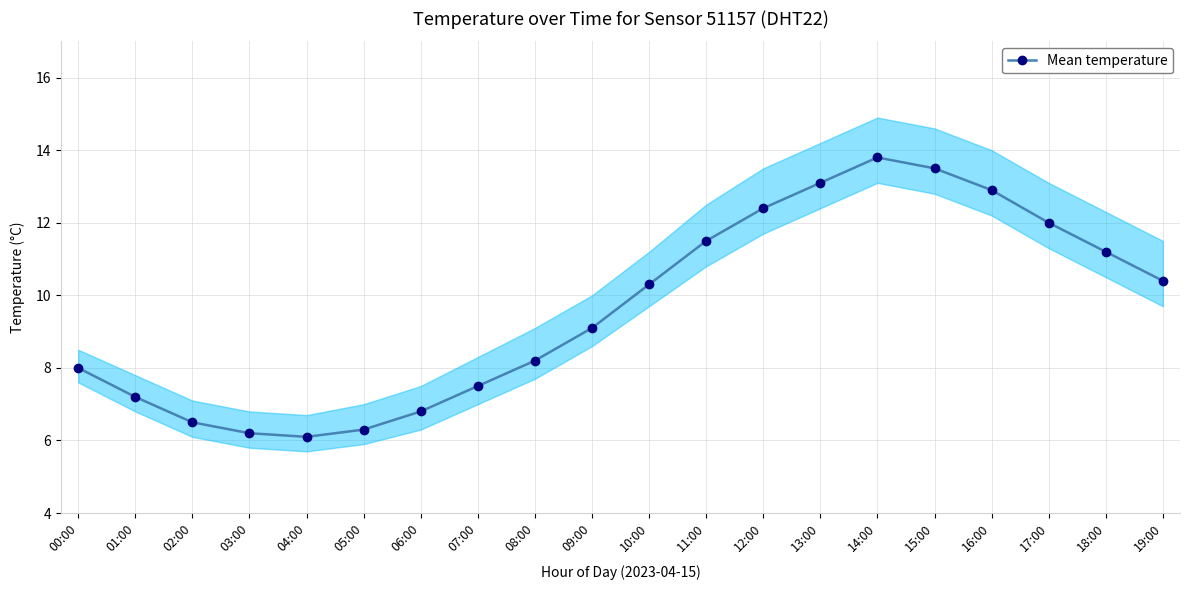

What is the value of the 15th point from the left?

13.8